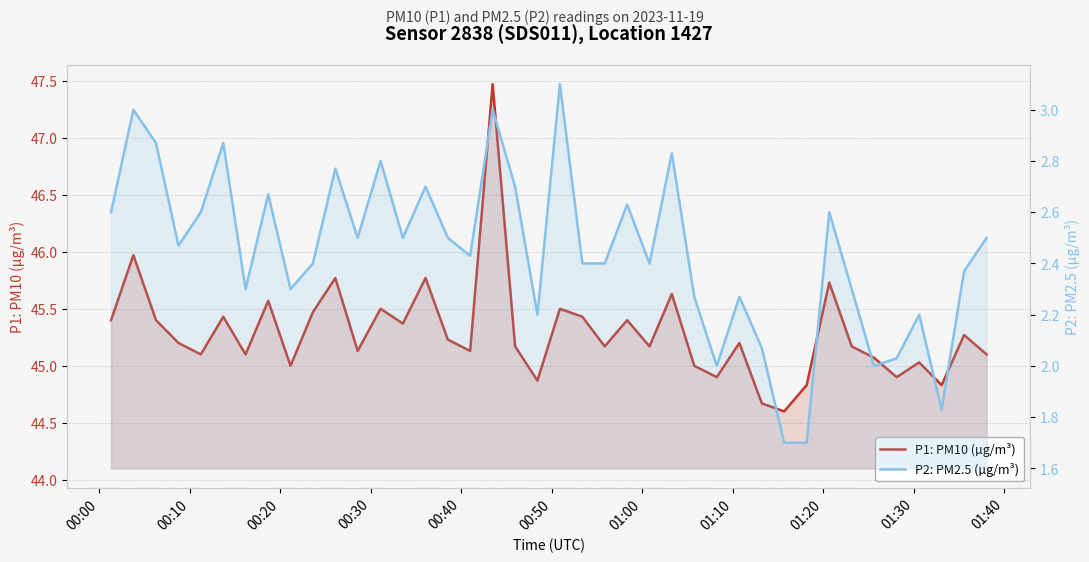

Rank the series by their maximum value, from lowest to highest.

P2: PM2.5 (µg/m³), P1: PM10 (µg/m³)